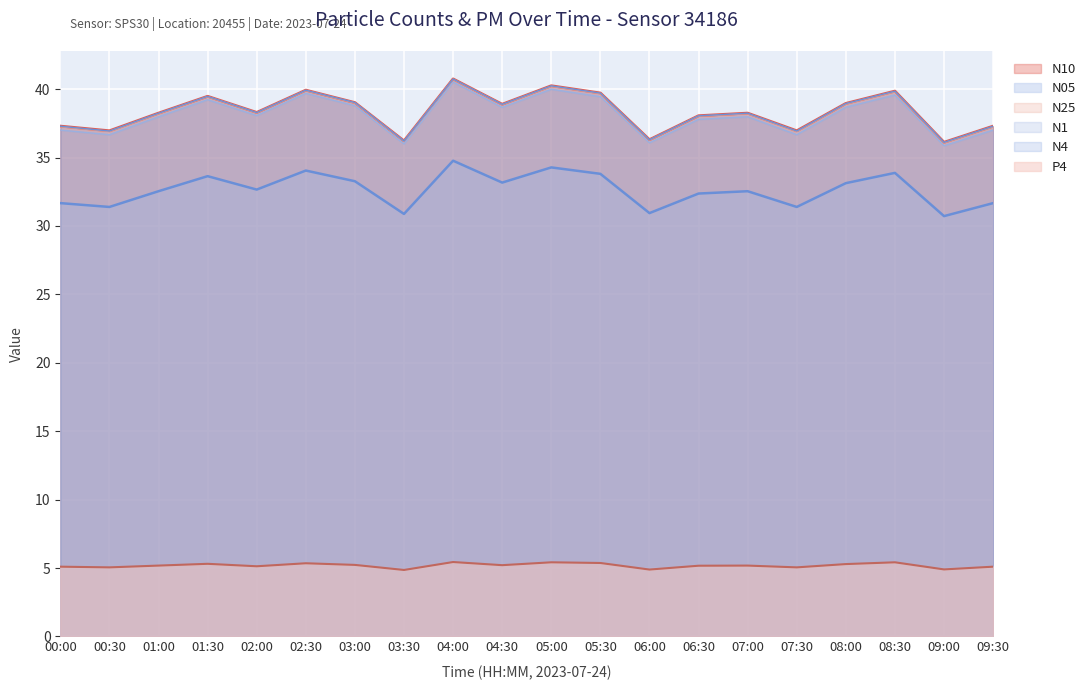

True or false: N25 and N4 cross at least once.

False